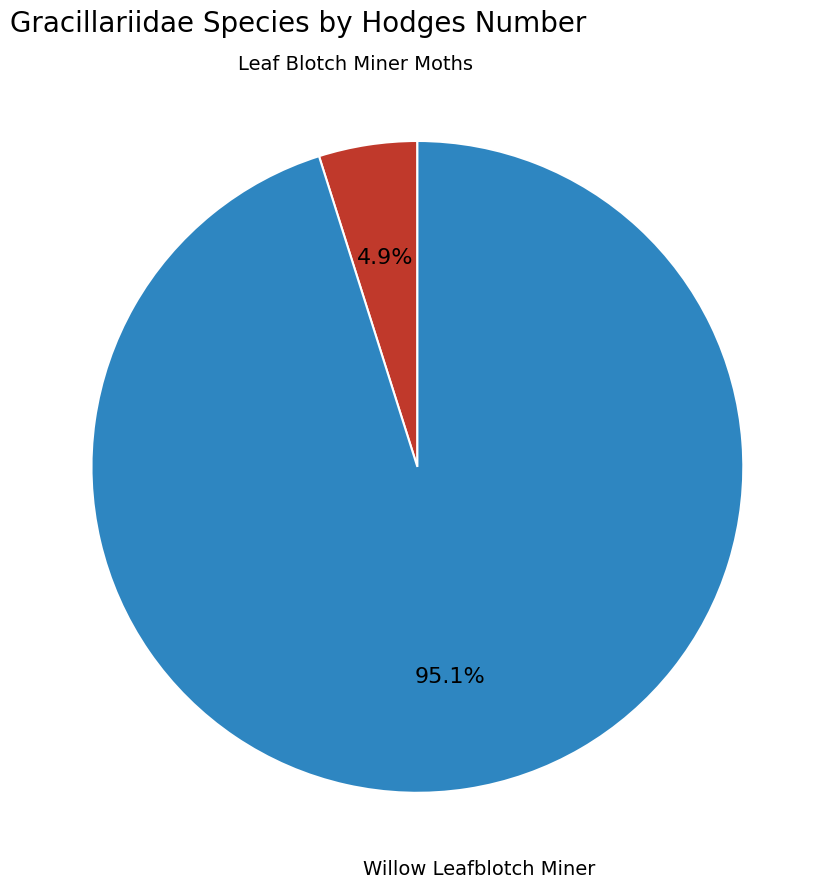

What percentage do Leaf Blotch Miner Moths and Willow Leafblotch Miner together represent?

100.0%